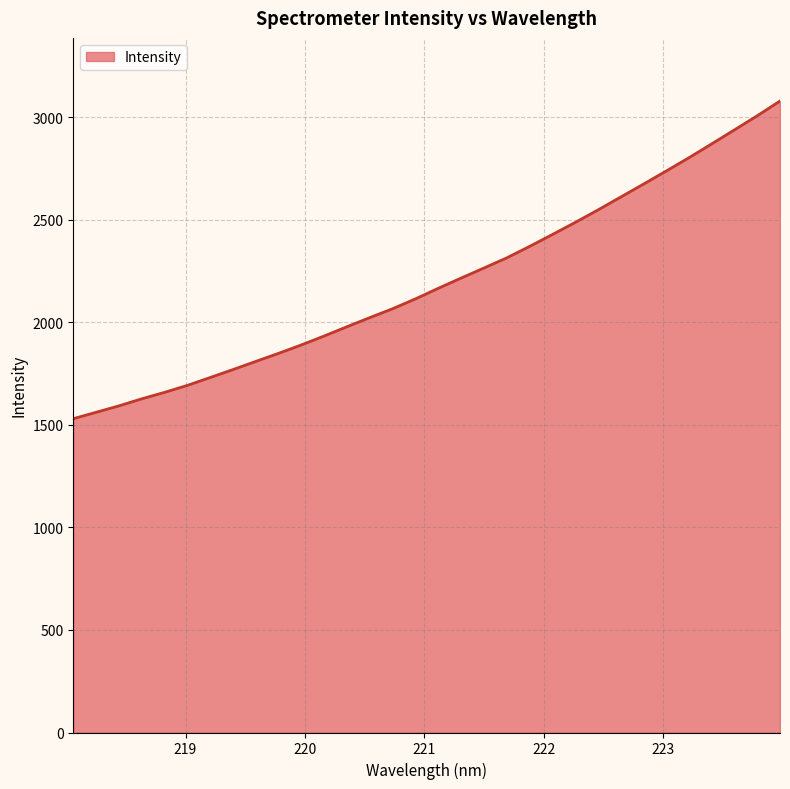

What is the difference between the maximum and minimum values?

1548.8